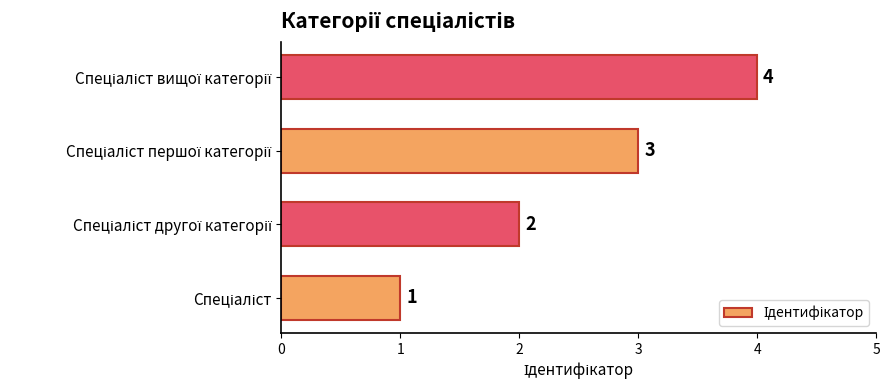

Count the values in the range 2 to 4.

3